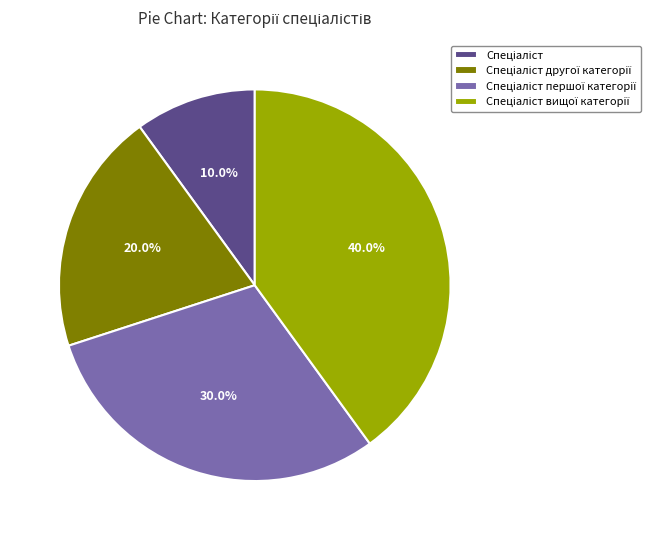

Does any single category account for the majority?

No